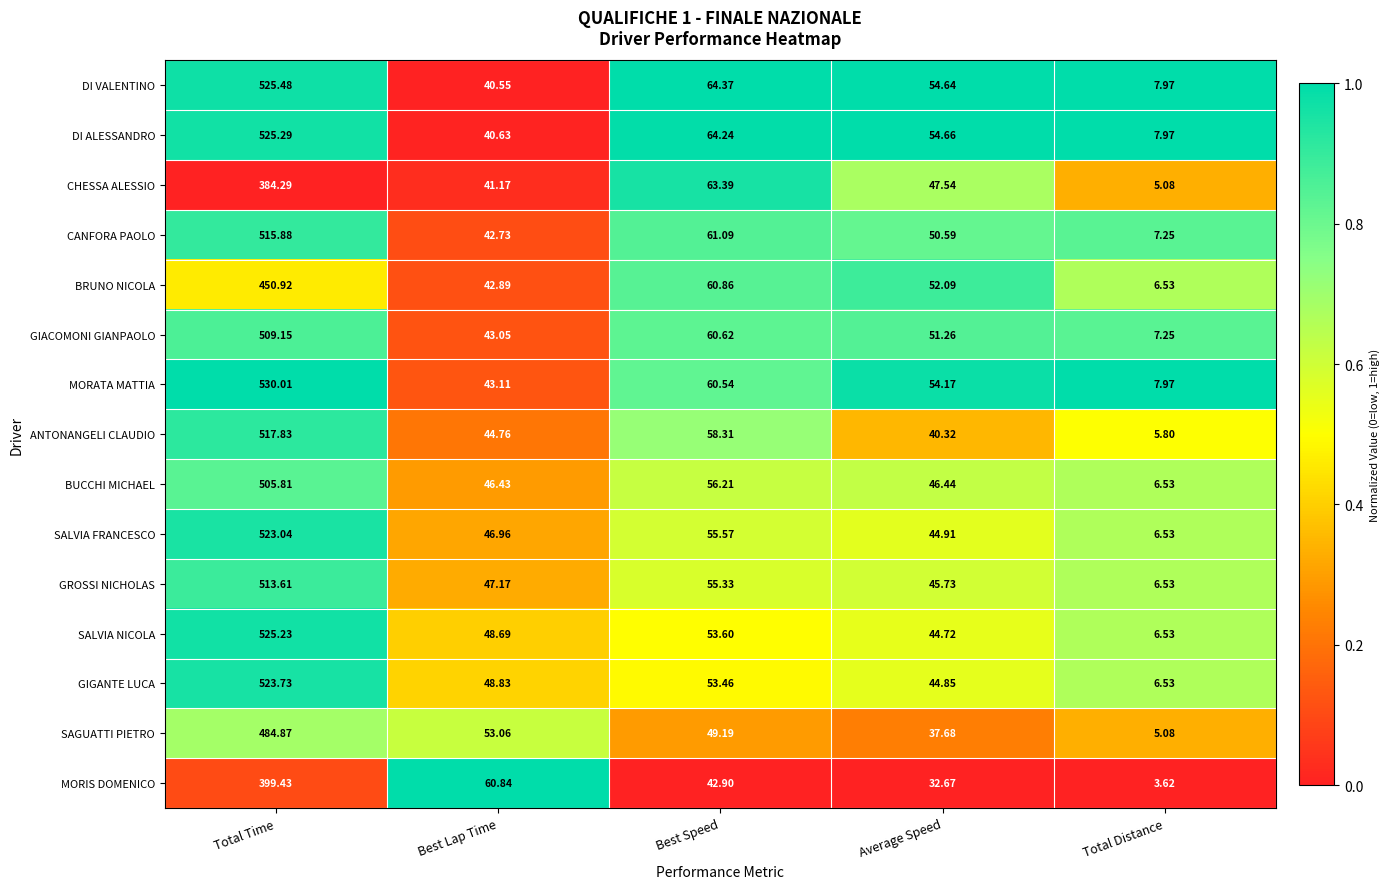

Between Total Time and Best Speed, which series saw the biggest shift?

SALVIA NICOLA